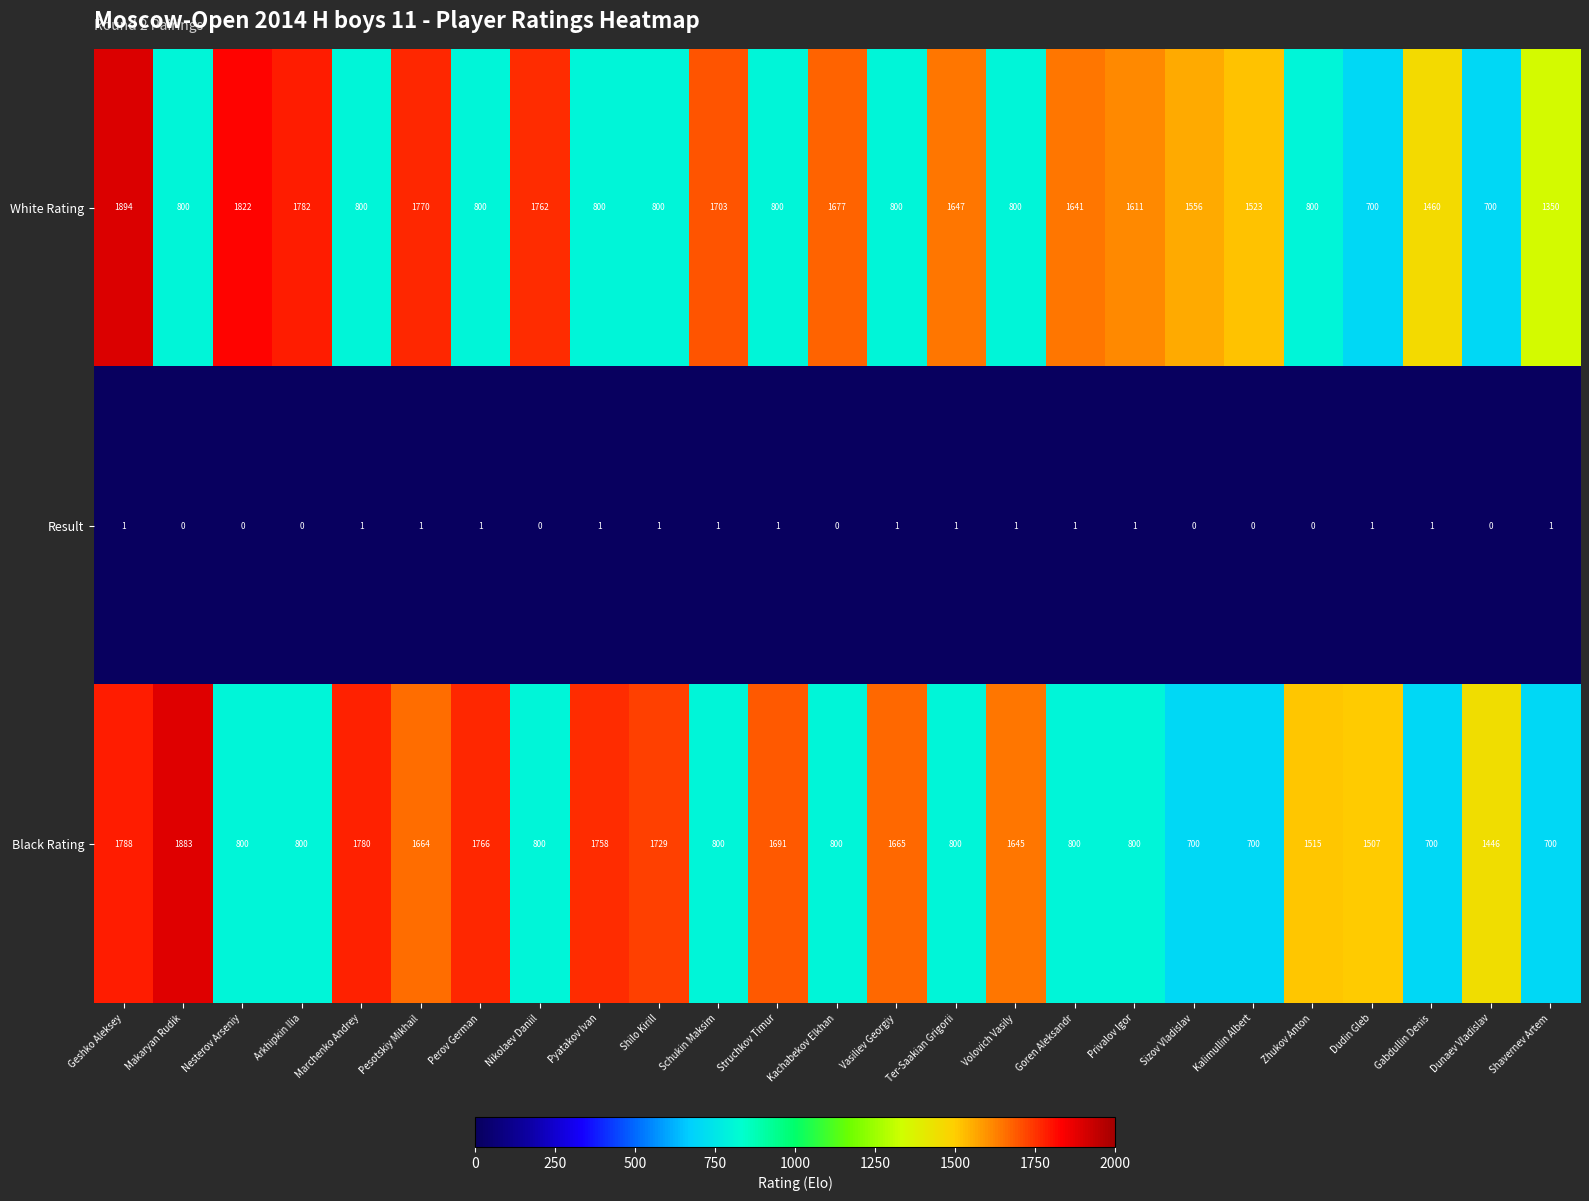

List the series in order of their peak value, lowest first.

Result, Black Rating, White Rating